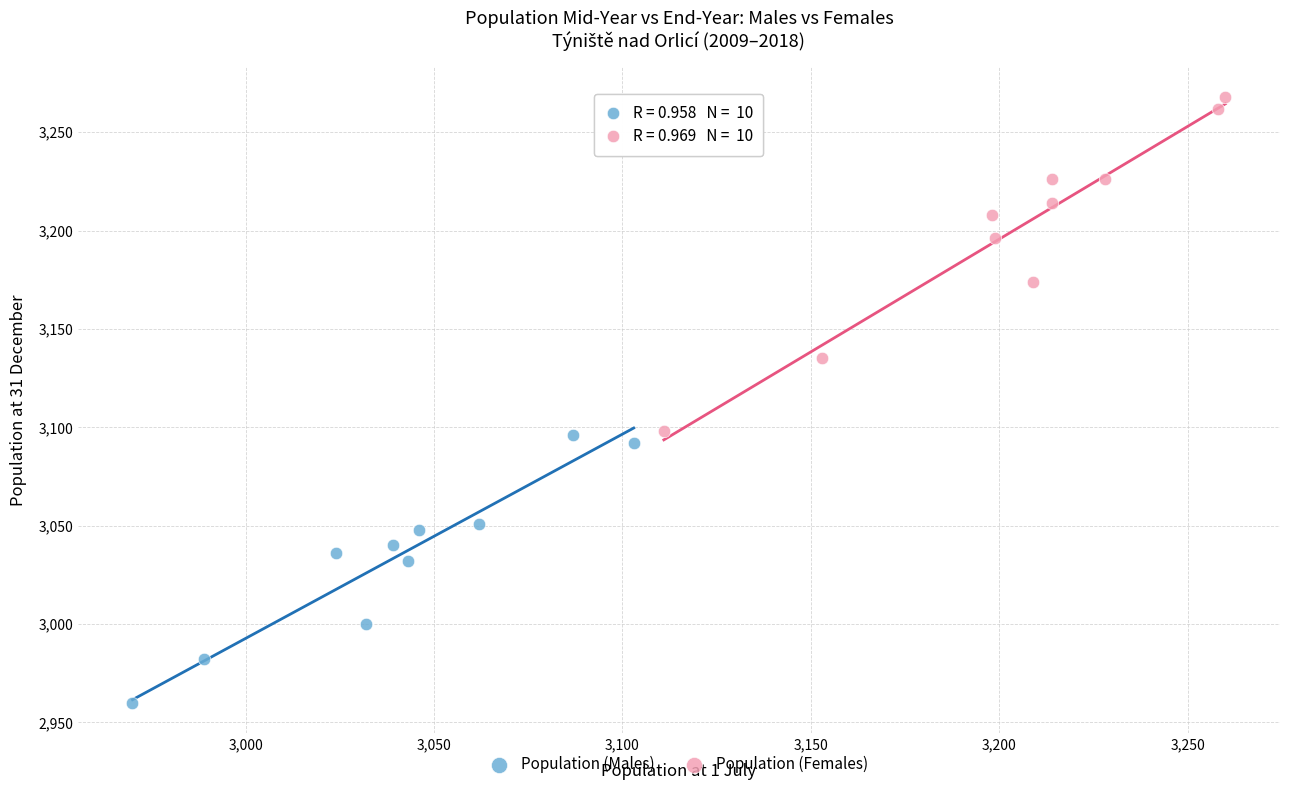

Which series contains the highest Y value?

Population (Females)